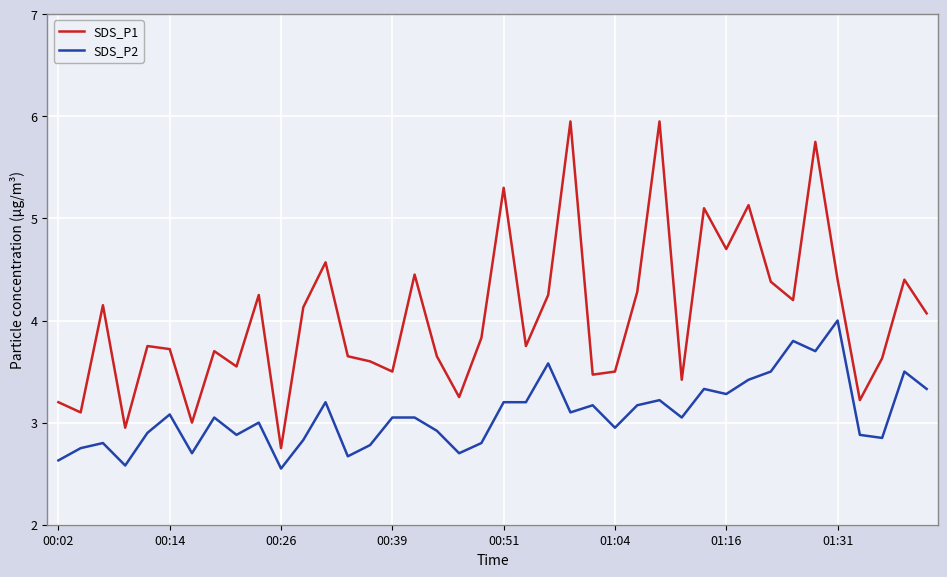

Which series has the largest total across all categories?

SDS_P1